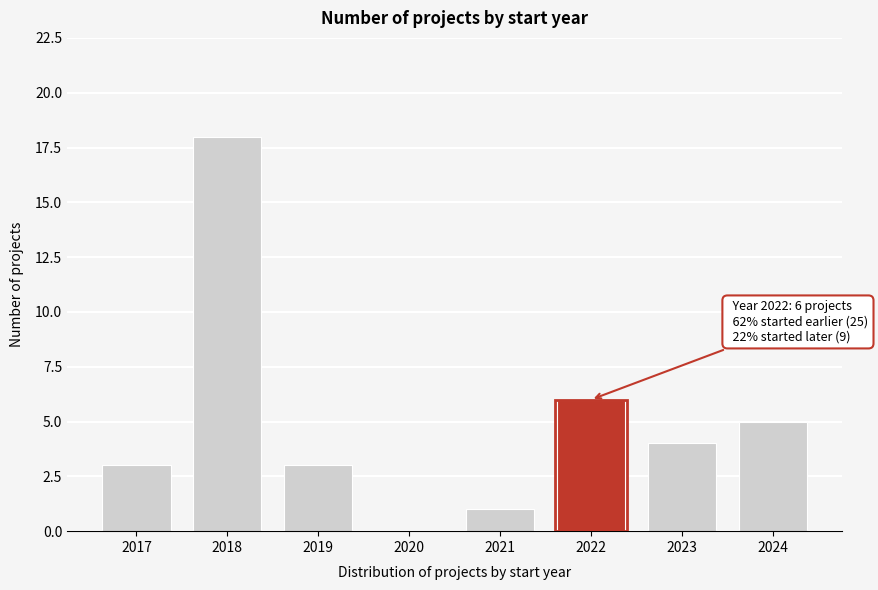

Reading right to left, transcribe all the data shown in this chart.

2024=5	2023=4	2022=6	2021=1	2020=0	2019=3	2018=18	2017=3